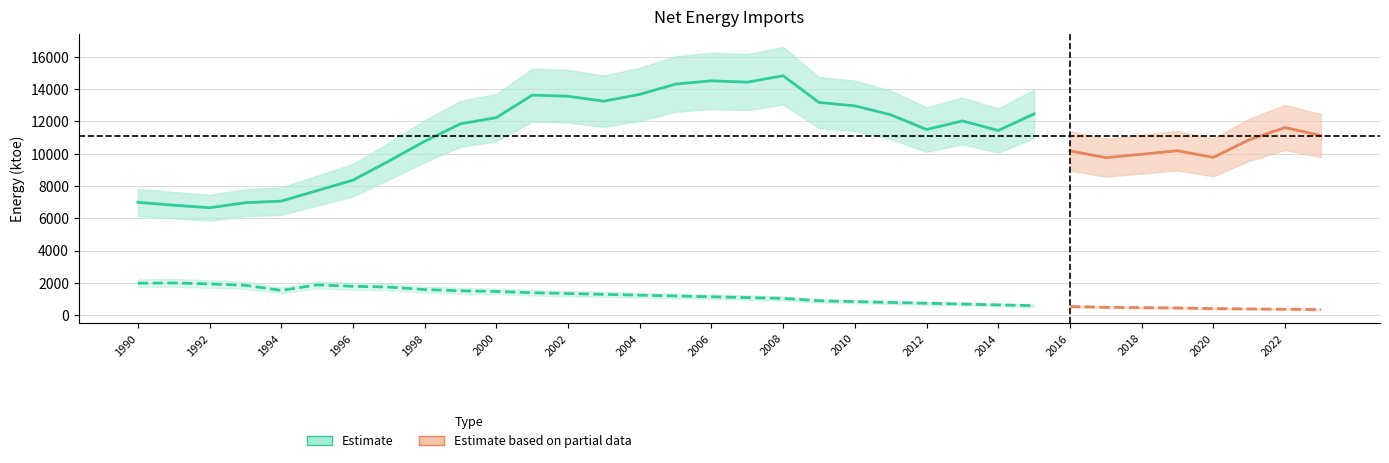

True or false: Net imports has more than 2 interior local peaks.

True